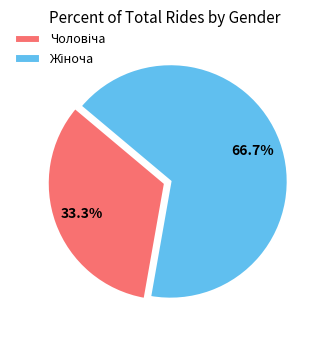

Is there a majority slice in this chart?

Yes